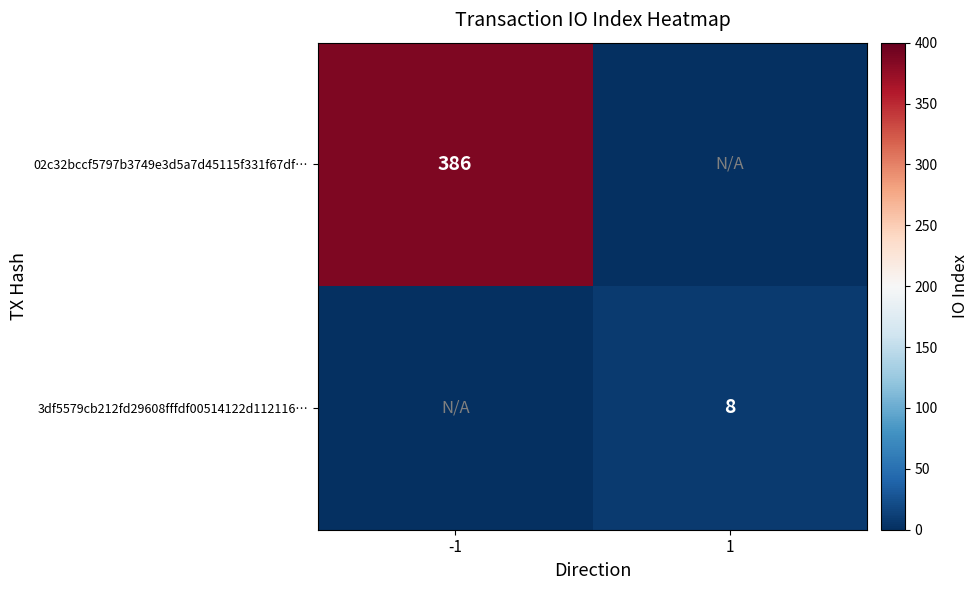

True or false: 3df5579cb212fd29608fffdf00514122d112116… has a value of 12 at 1.

False